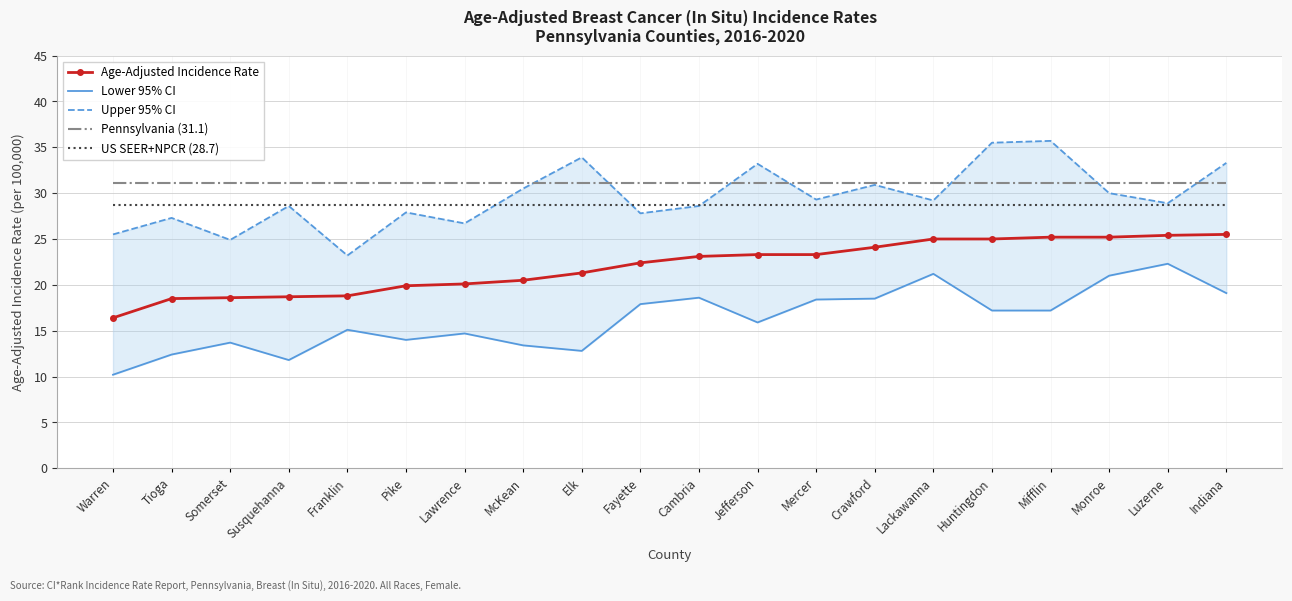

Rank the series by their maximum value, from lowest to highest.

Lower 95% CI, Age-Adjusted Incidence Rate, US SEER+NPCR (28.7), Pennsylvania (31.1), Upper 95% CI